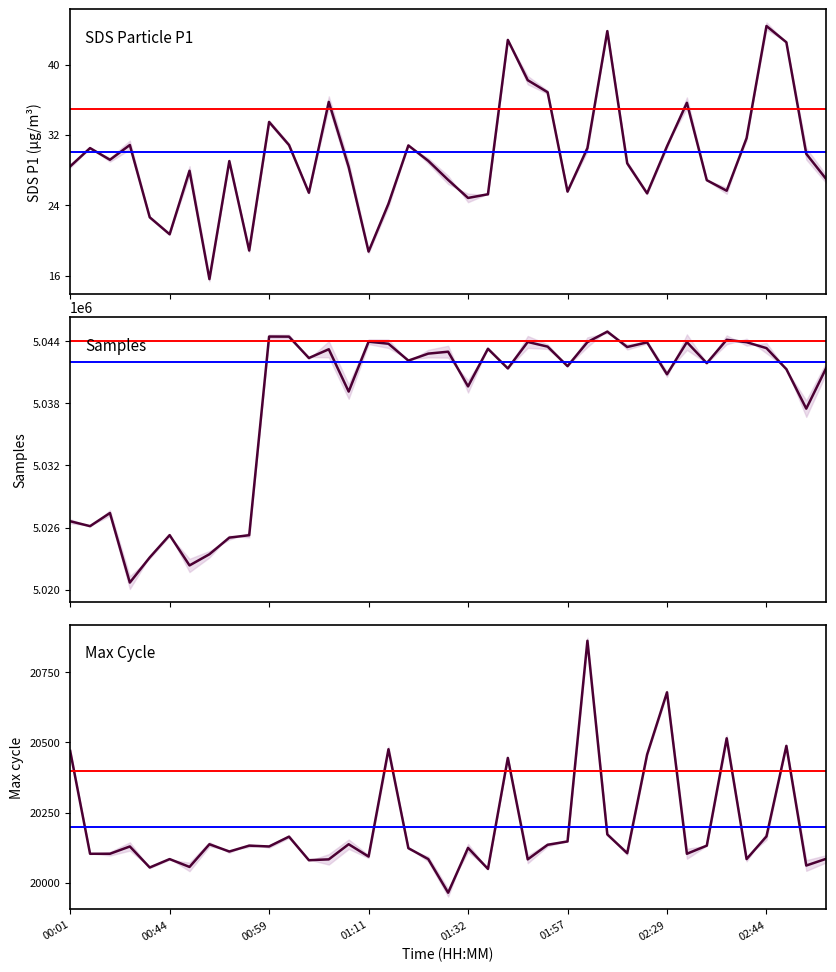

Is it true that Max_cycle equals 27468.9 at SDS_P2?

False